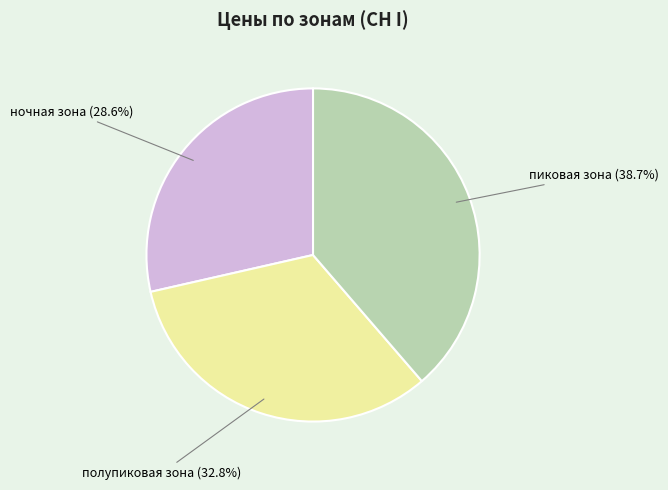

How many segments does this pie chart have?

3